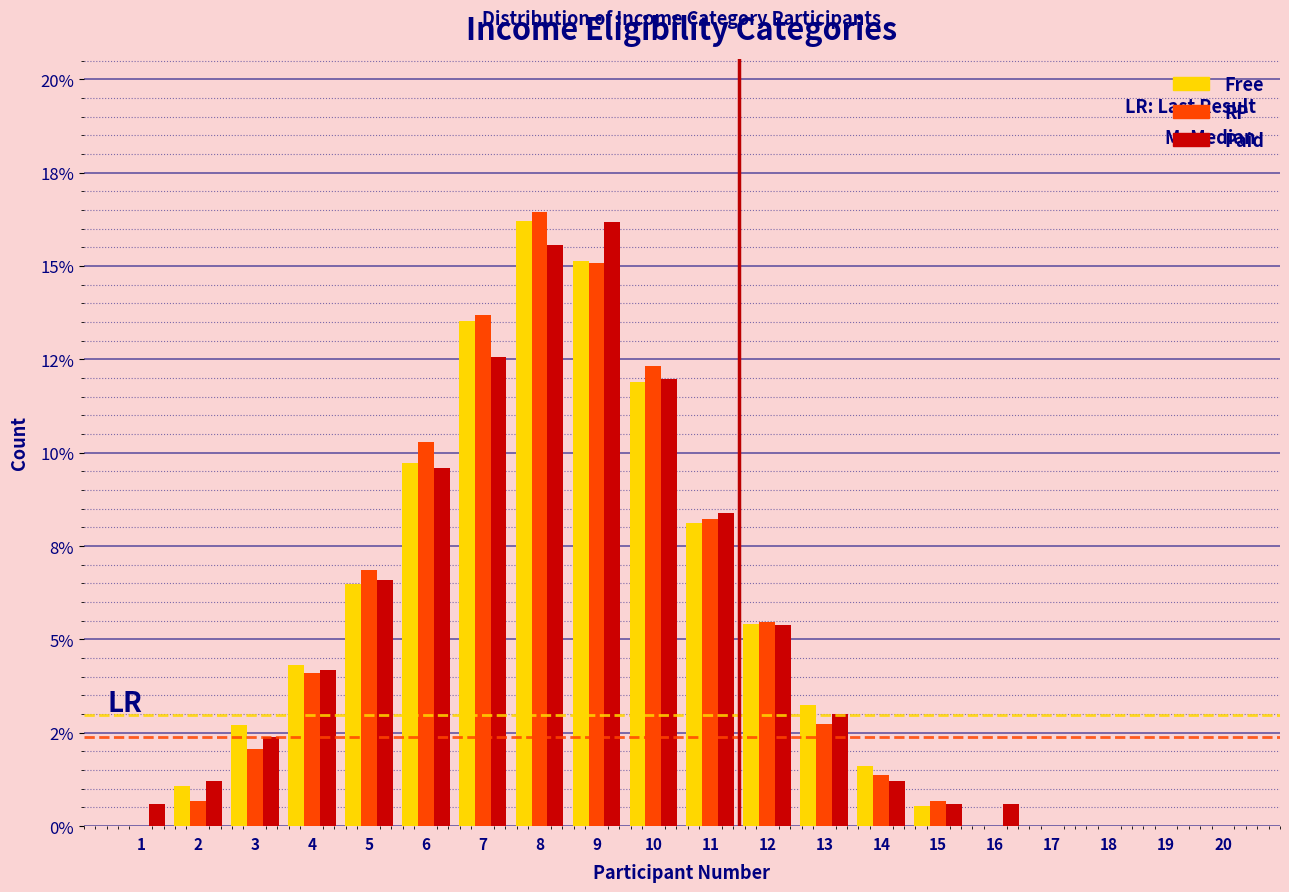

What are all the series names shown in the legend?

Free, RP, Paid